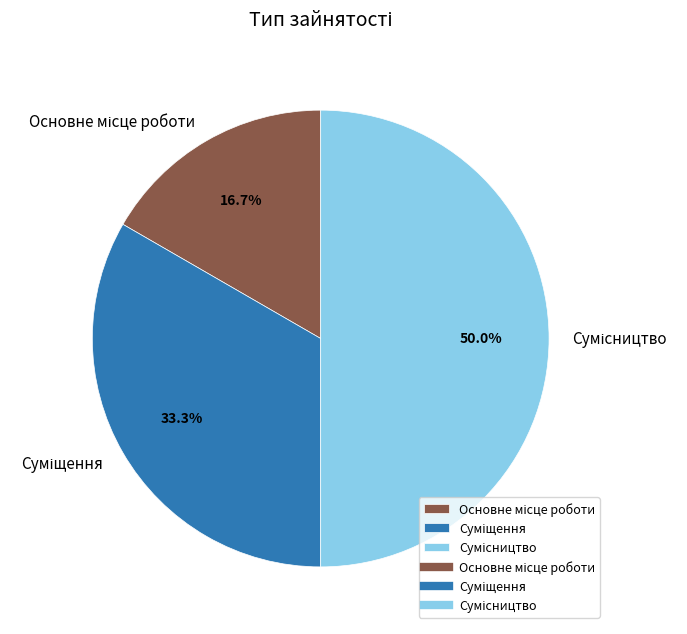

How many slices are in this pie chart?

3